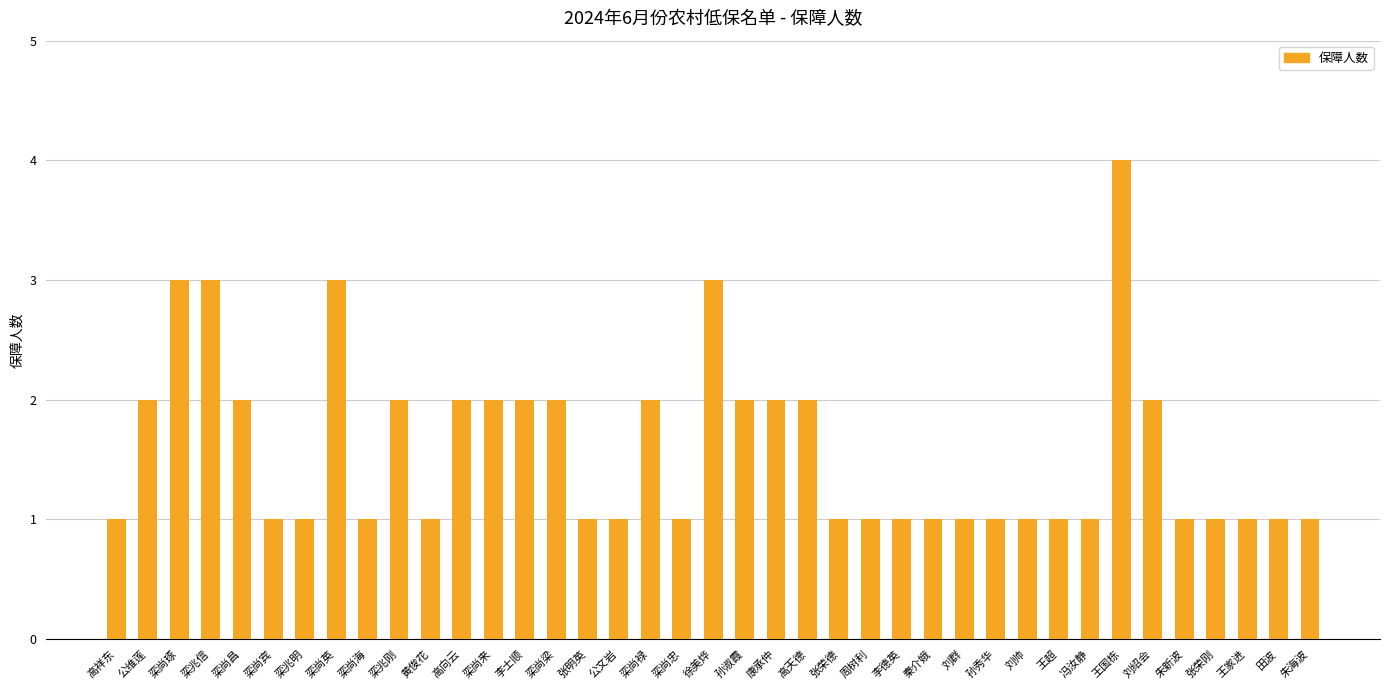

What is the label of the 6th bar from the right?

刘绍会